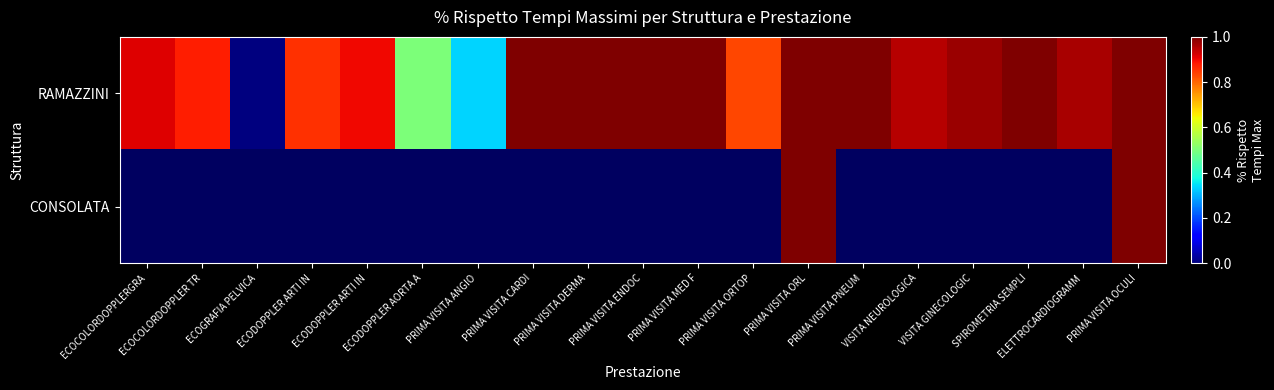

How many data points does each series have?

19